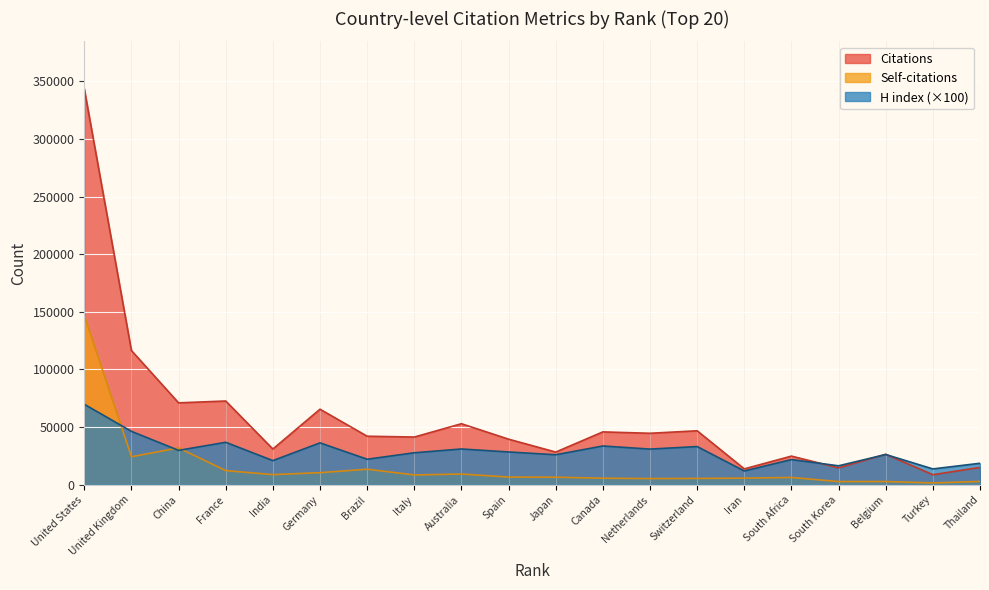

What is the minimum value for H index?

11900